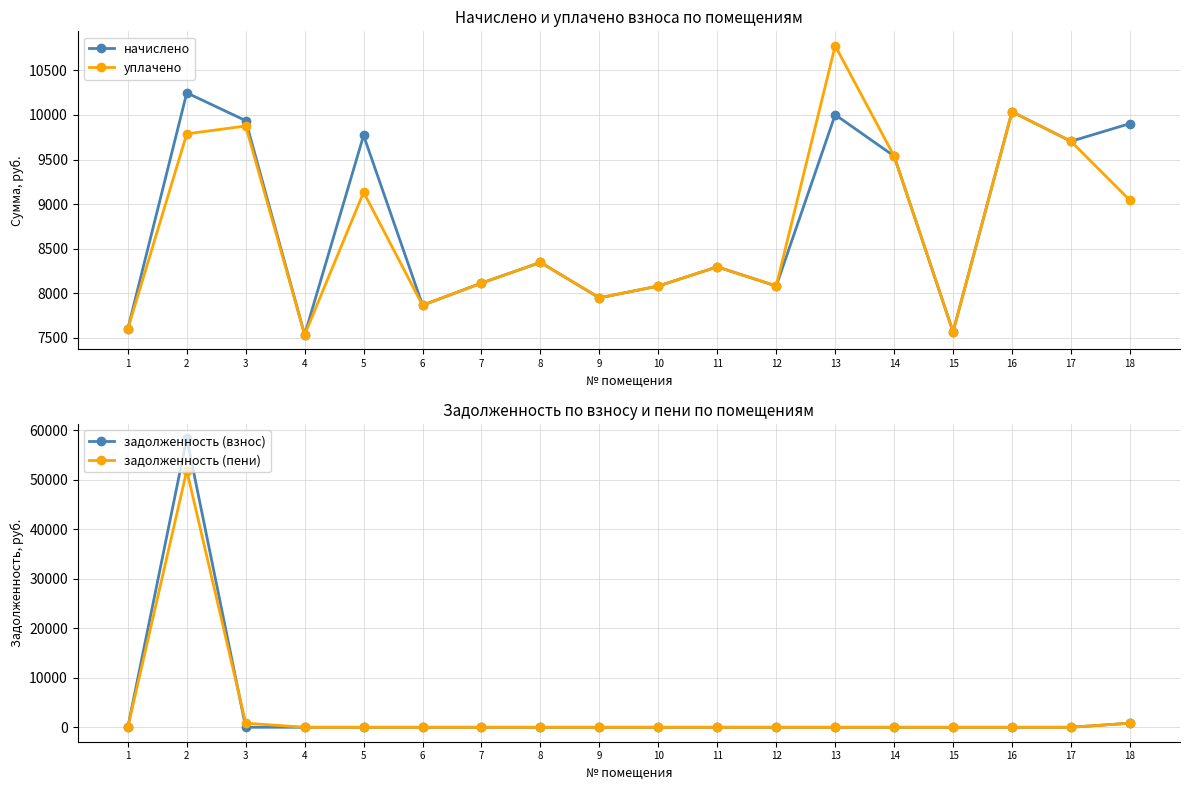

At which label is задолженность (взнос) closest to 29208?

18